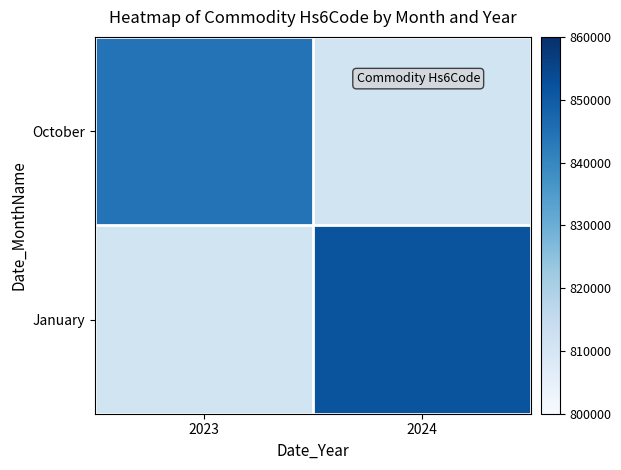

True or false: January has a value of 1360391.1 at 2024.

False